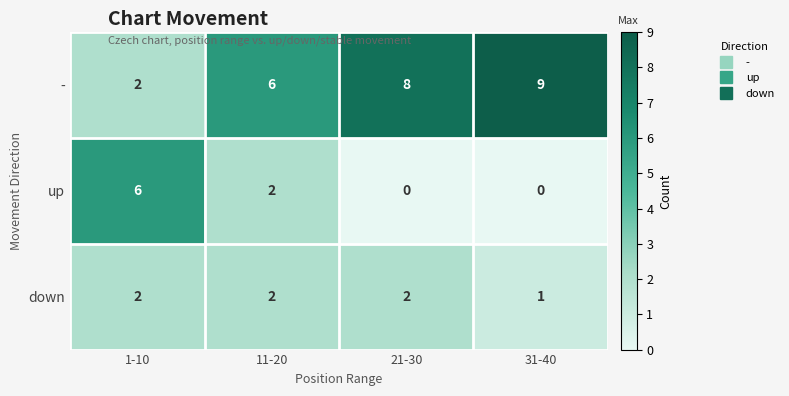

Which category has the highest value across all series?

31-40